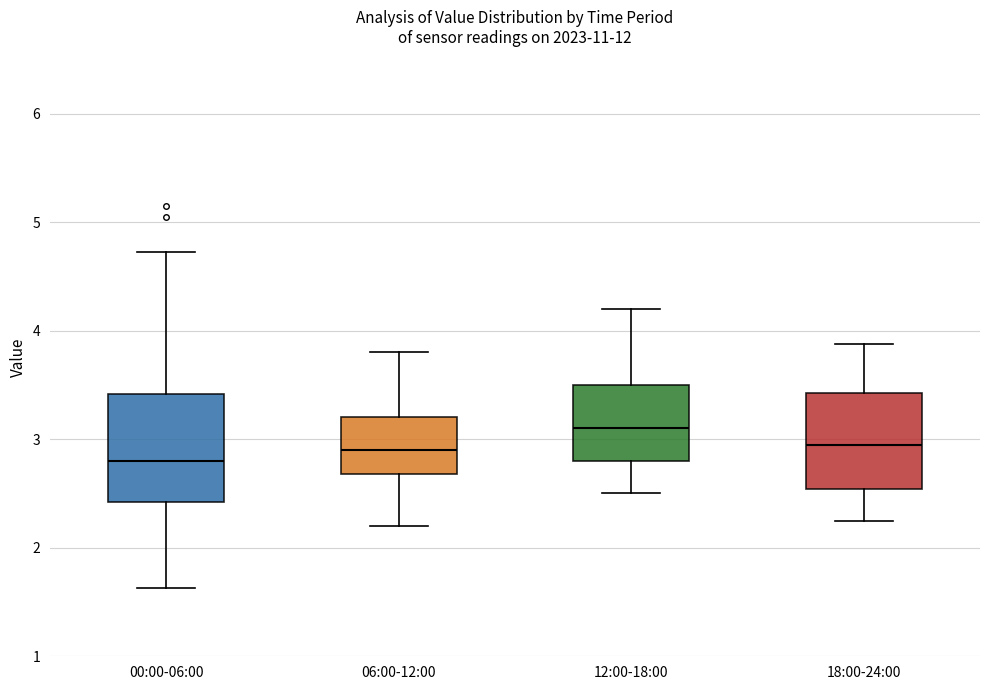

Where does the upper whisker of the box for 18:00-24:00 end on the y-axis? The values are not printed on the chart, so give them approximately, as read against the axis.

3.9